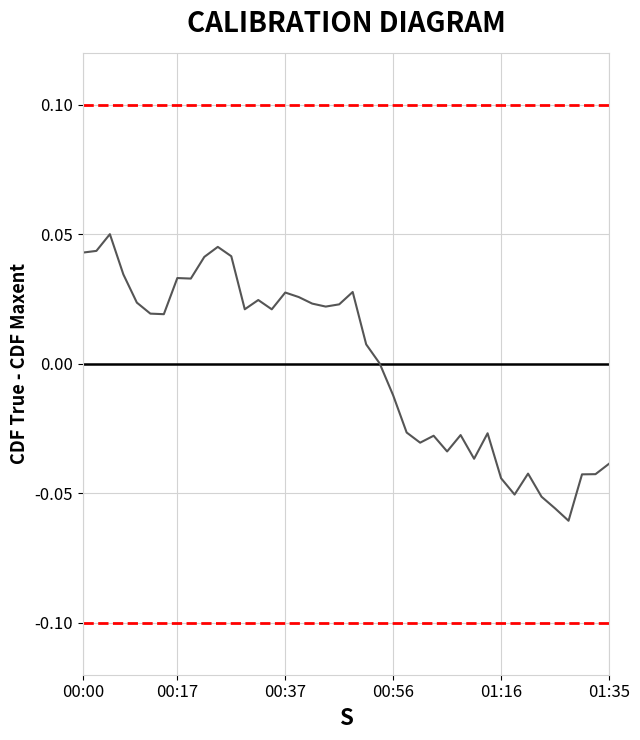

Reading left to right, extract all data points from this chart.

0.0	0.0	0.1	0.0	0.0	0.0	0.0	0.0	0.0	0.0	0.0	0.0	0.0	0.0	0.0	0.0	0.0	0.0	0.0	0.0	0.0	0.0	0.0	-0.0	-0.0	-0.0	-0.0	-0.0	-0.0	-0.0	-0.0	-0.0	-0.1	-0.0	-0.1	-0.1	-0.1	-0.0	-0.0	-0.0